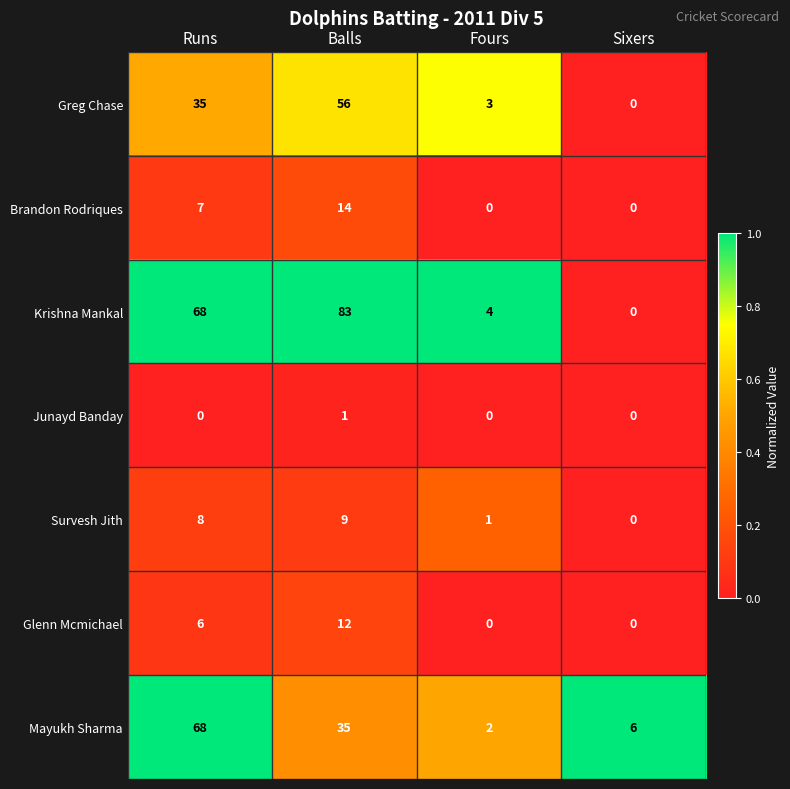

List the series in order of their peak value, lowest first.

Junayd Banday, Survesh Jith, Glenn Mcmichael, Brandon Rodriques, Greg Chase, Mayukh Sharma, Krishna Mankal